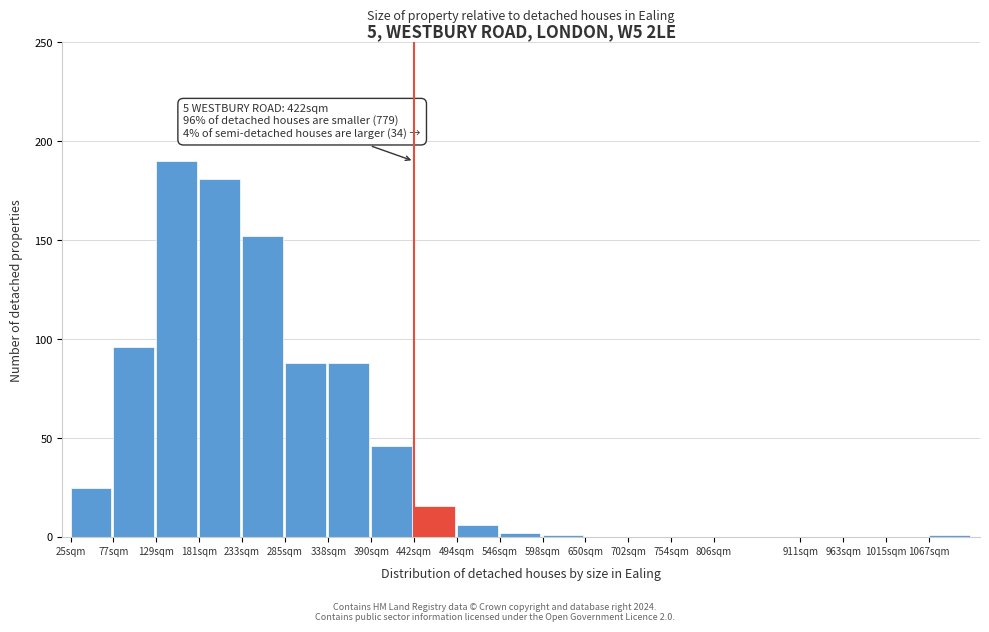

Reading left to right, what are all the values shown in this chart?

25sqm=25	77sqm=96	129sqm=190	181sqm=181	233sqm=152	285sqm=88	338sqm=88	390sqm=46	442sqm=16	494sqm=6	546sqm=2	598sqm=1	650sqm=0	702sqm=0	754sqm=0	806sqm=0	911sqm=0	963sqm=0	1015sqm=0	1067sqm=1